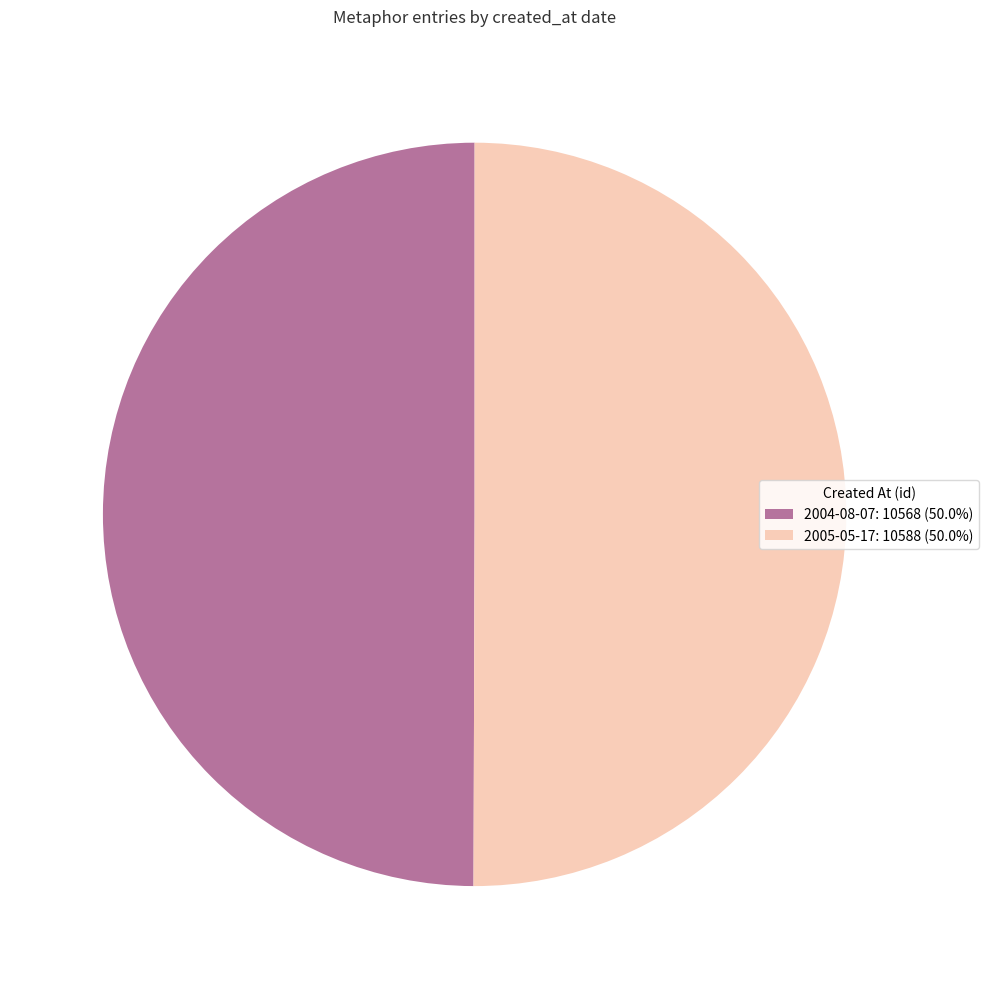

Approximately how many times larger is the value at 2005-05-17 compared to 2004-08-07?

1.0